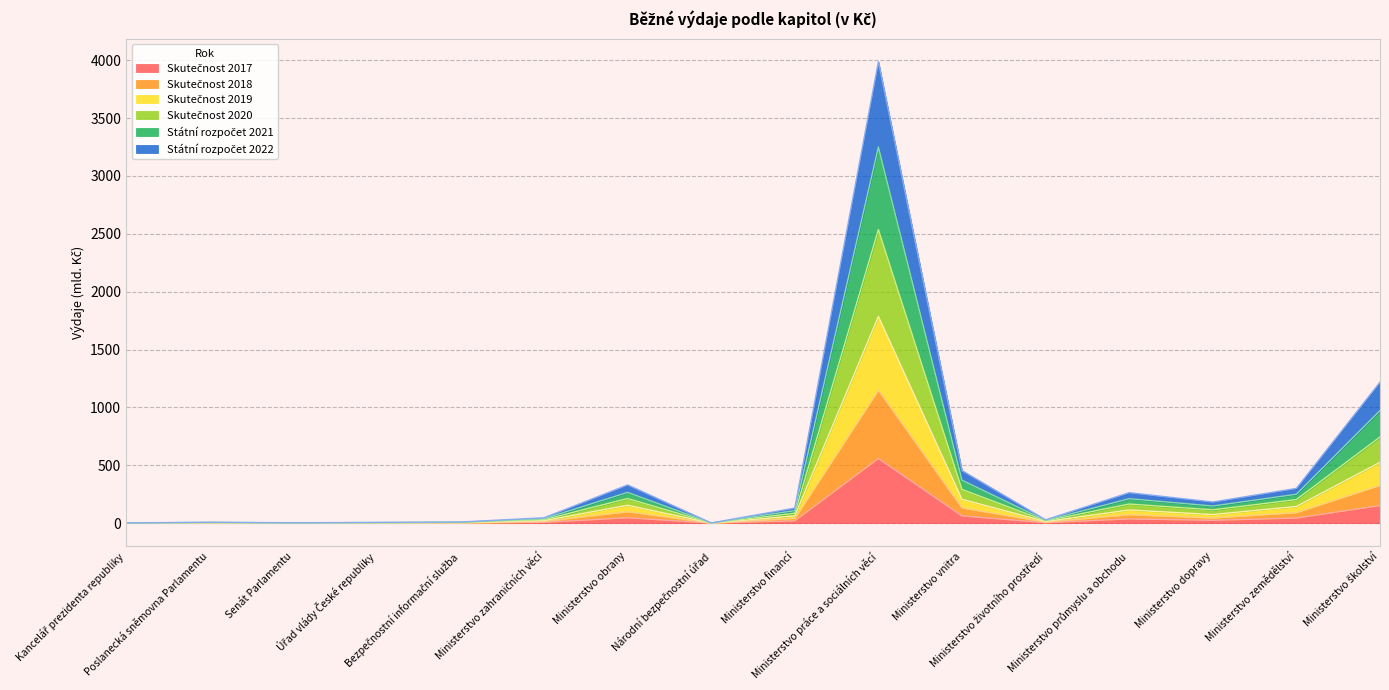

At which category does Skutečnost 2017 reach its first local valley?

Senát Parlamentu